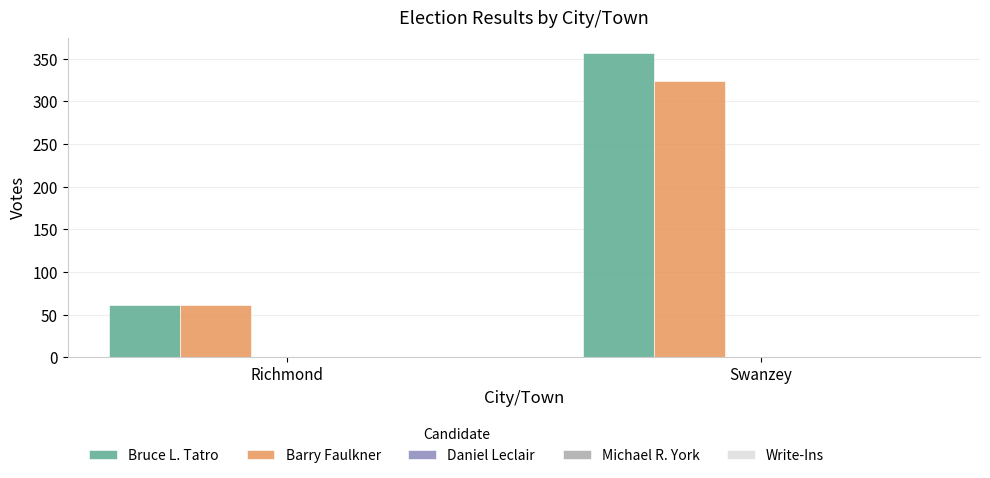

Which series has the largest total across all categories?

Bruce L. Tatro